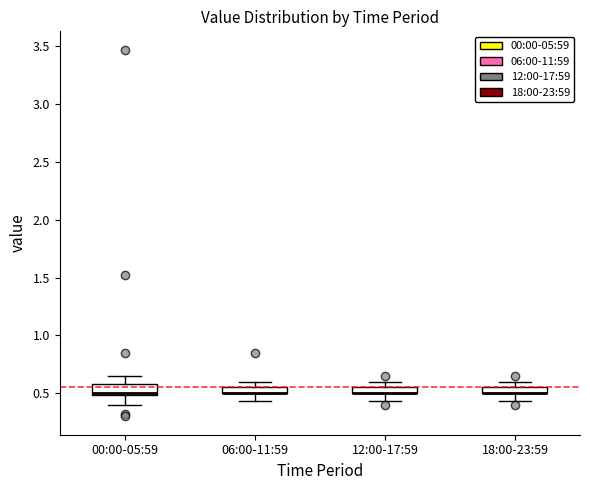

Where is the lower edge of the box for 06:00-11:59 on the y-axis? The values are not printed on the chart, so give them approximately, as read against the axis.

0.50